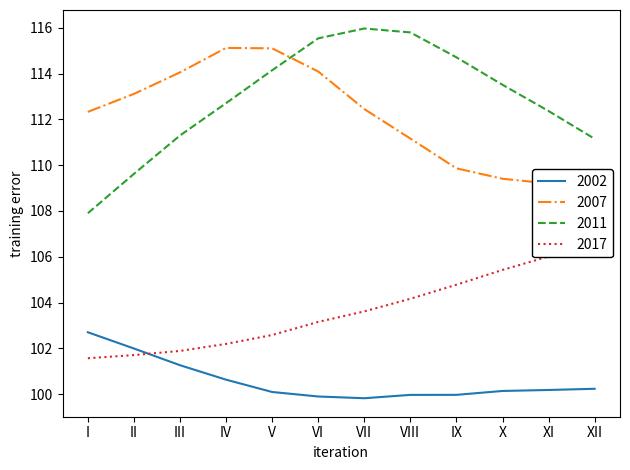

Rank the series at VII from highest to lowest value.

2011, 2007, 2017, 2002